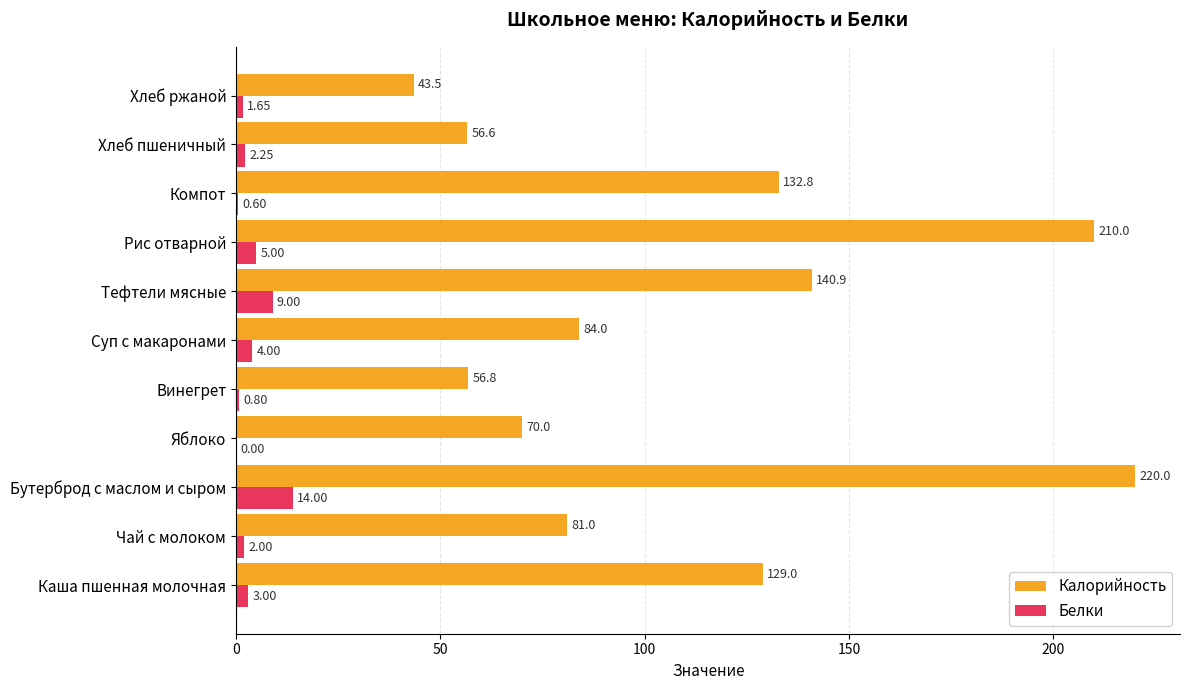

Which category has the highest value in the Белки series?

Бутерброд с маслом и сыром